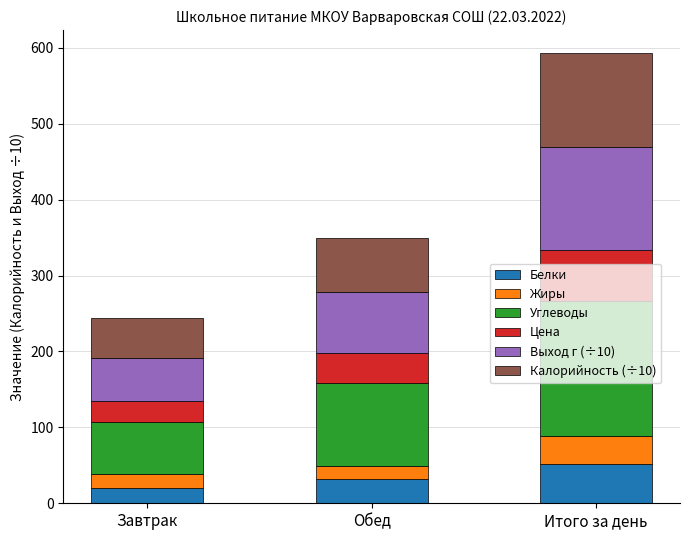

What is the maximum value for Белки?

51.8